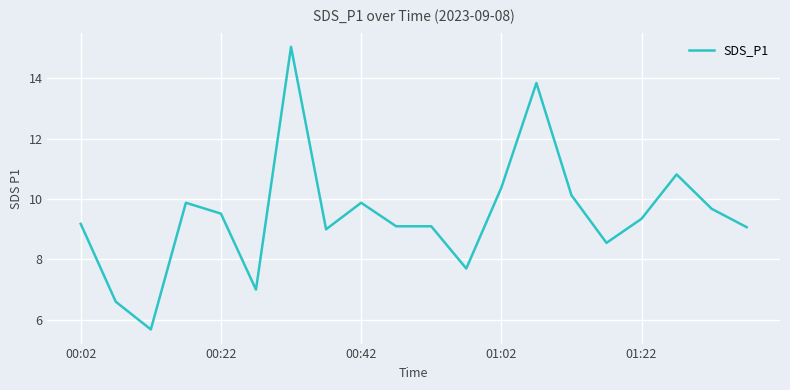

What is the minimum value shown in the chart?

5.7